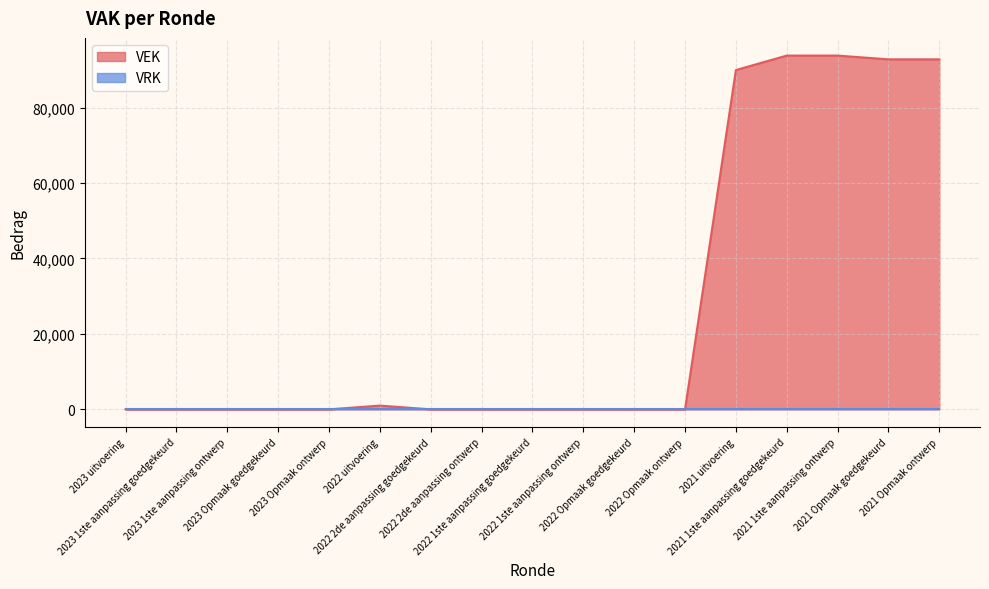

What is the difference between the maximum and minimum values?

93786